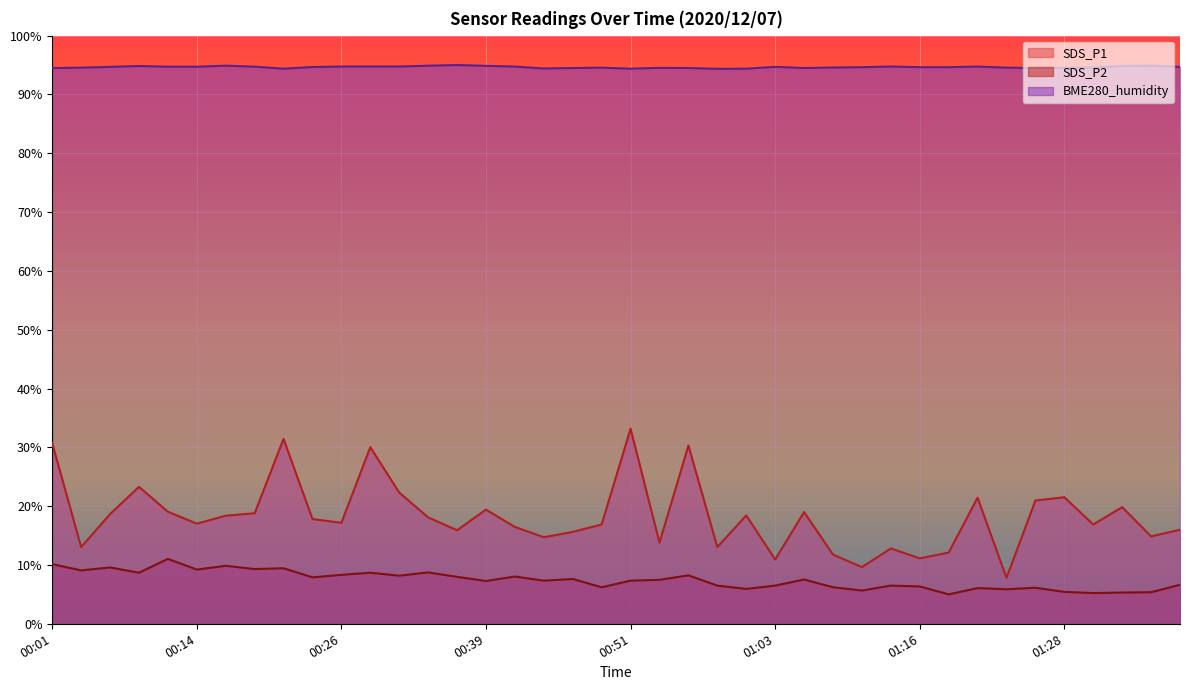

Is the value of BME280_humidity at 01:06 greater than the value of SDS_P2 at 00:16?

Yes